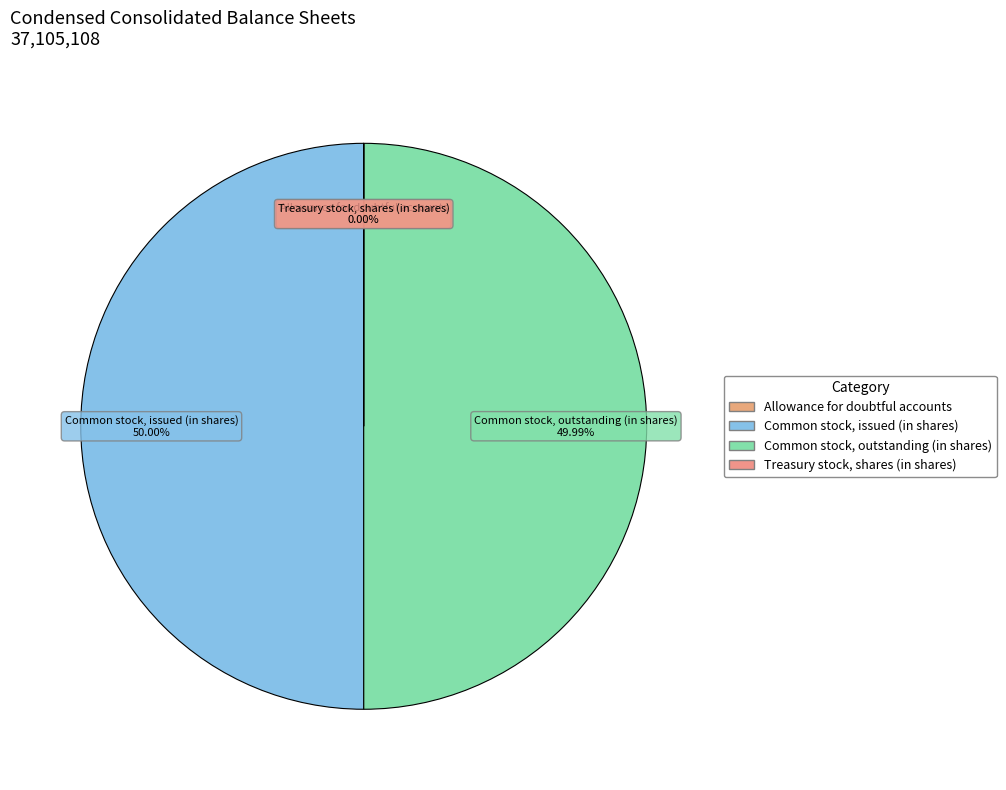

What is the largest slice in the pie chart?

Common stock, issued (in shares)